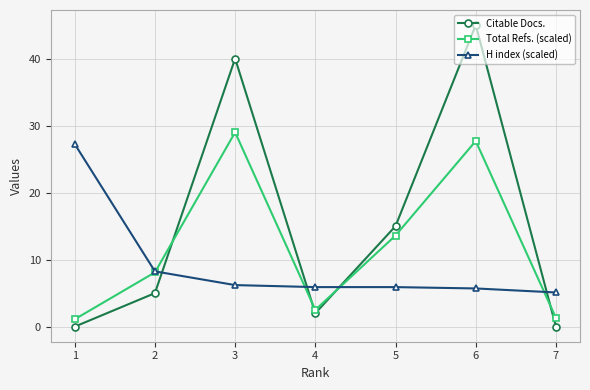

Does the chart have visible grid lines?

Yes